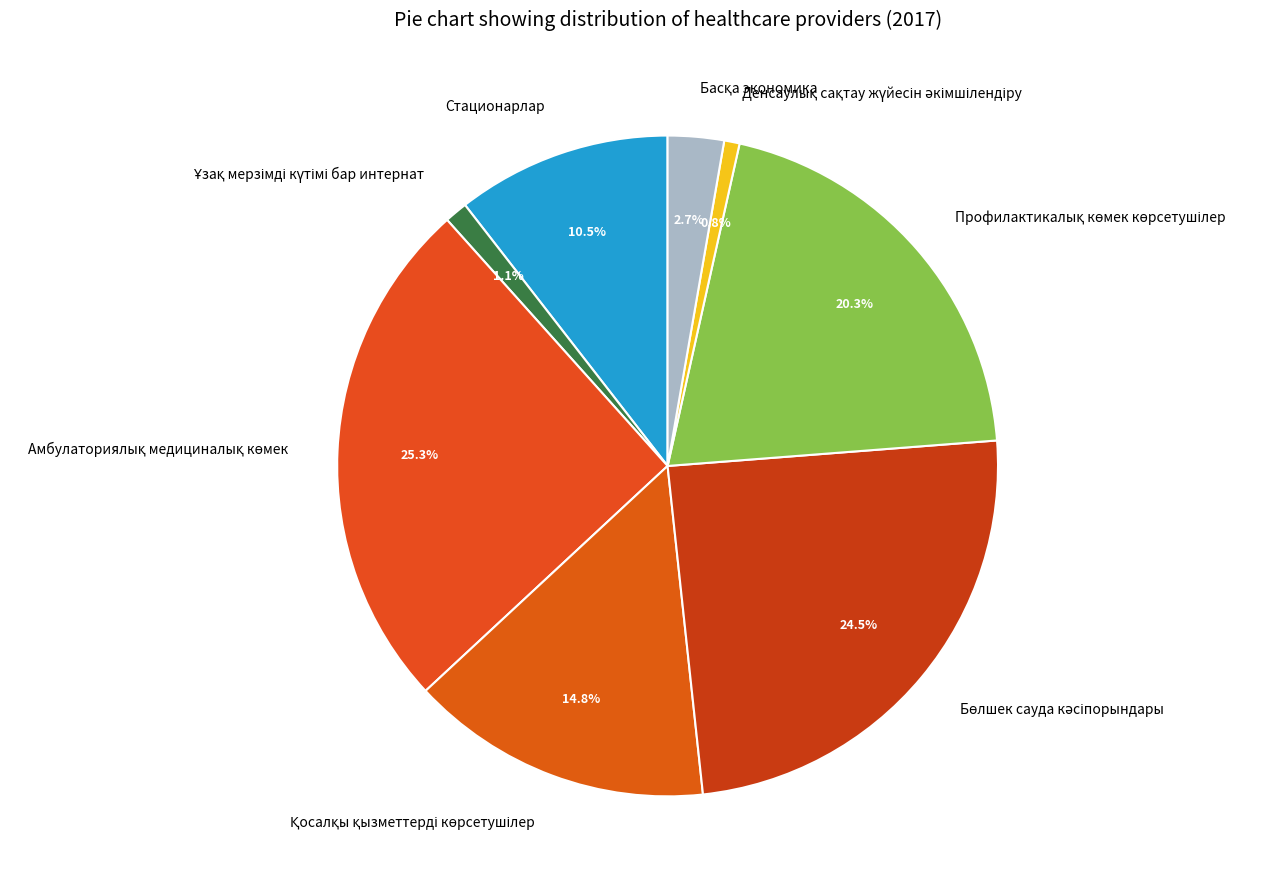

Does any single category account for the majority?

No